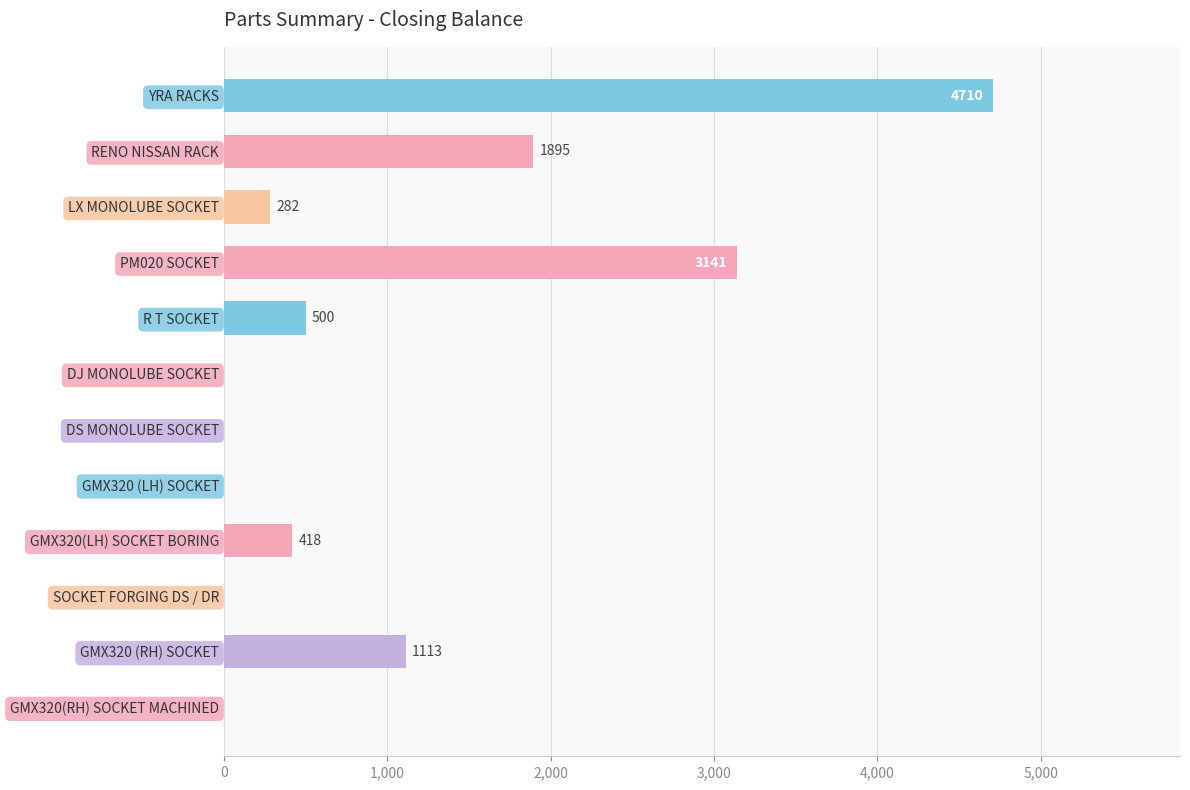

Which label corresponds to the largest value in the chart?

YRA RACKS